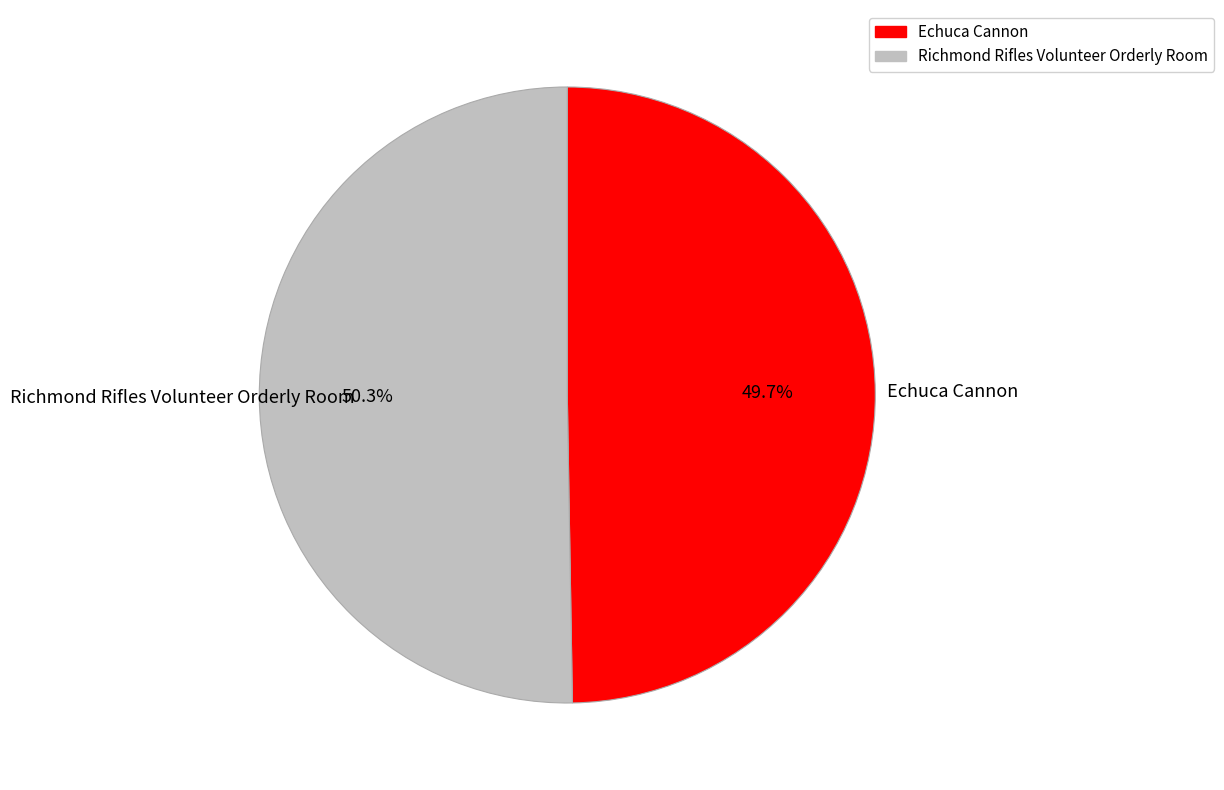

To the nearest percent, what is the combined percentage of Richmond Rifles Volunteer Orderly Room and Echuca Cannon?

100%